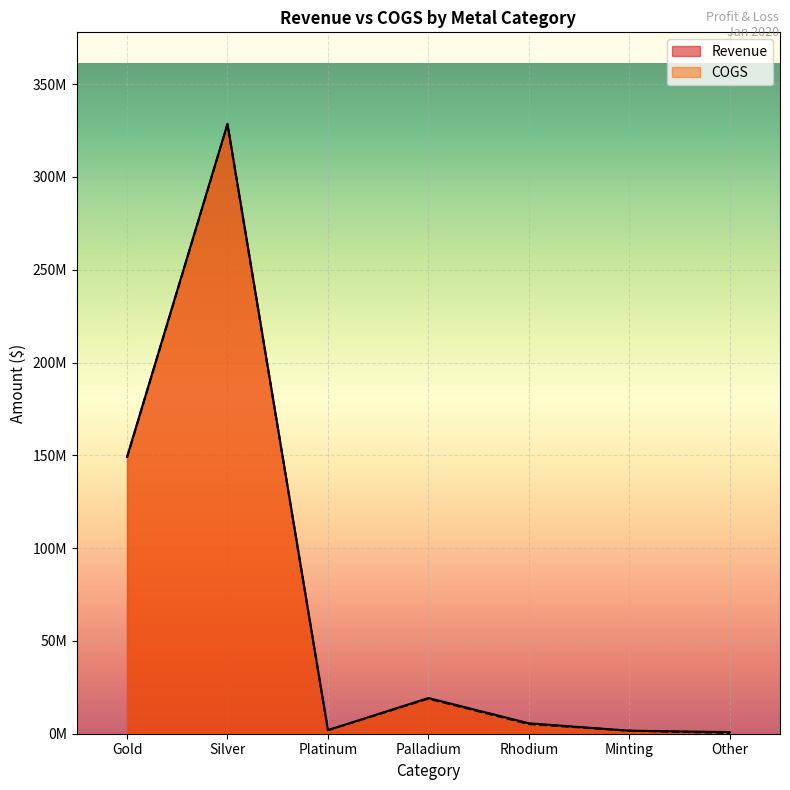

At which label does COGS first exceed 5207996?

Gold